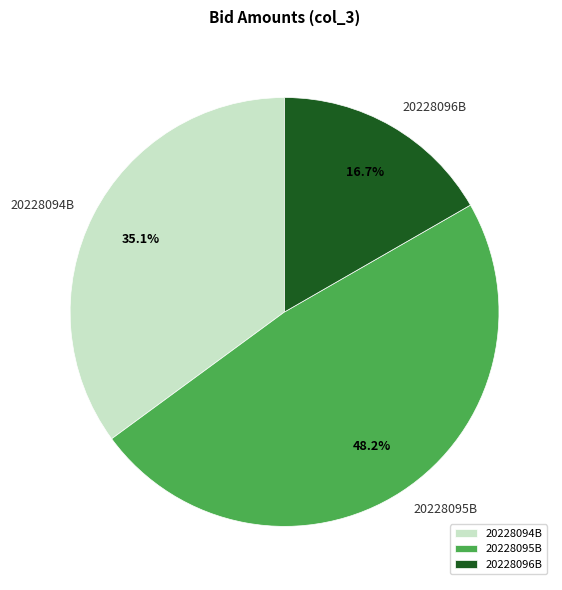

To the nearest percent, what is the average slice percentage?

33%